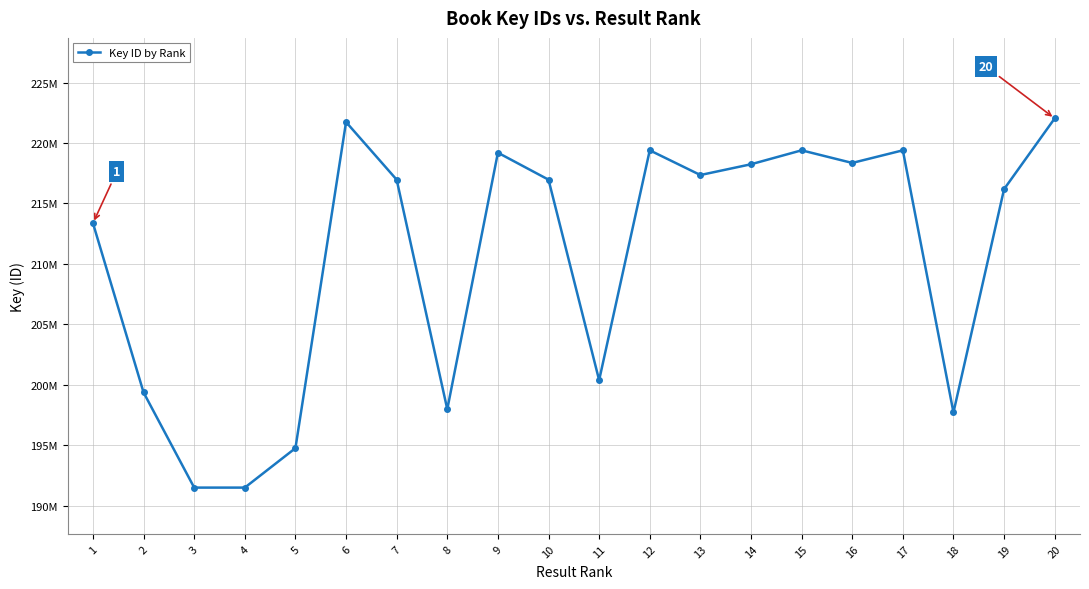

Is this an area chart (filled region under the line)?

No